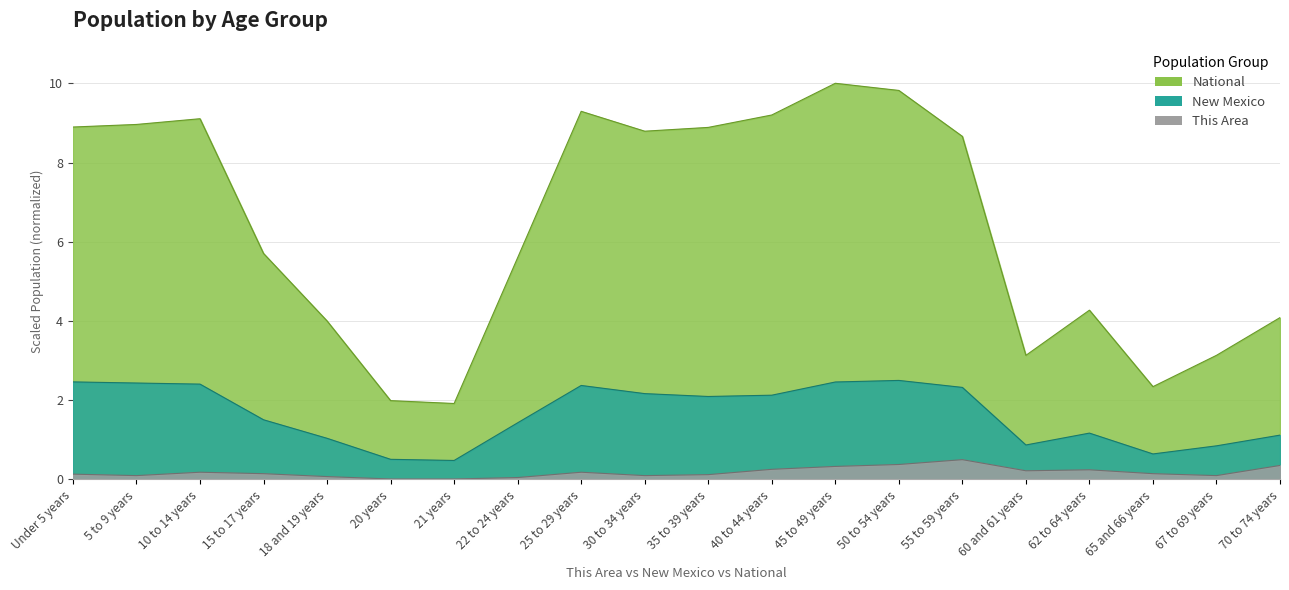

At which category does the chart reach its peak across all series?

45 to 49 years